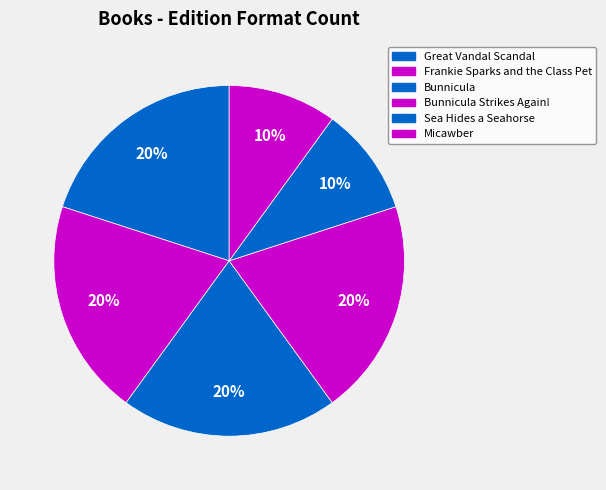

Count the number of slices in the pie.

6